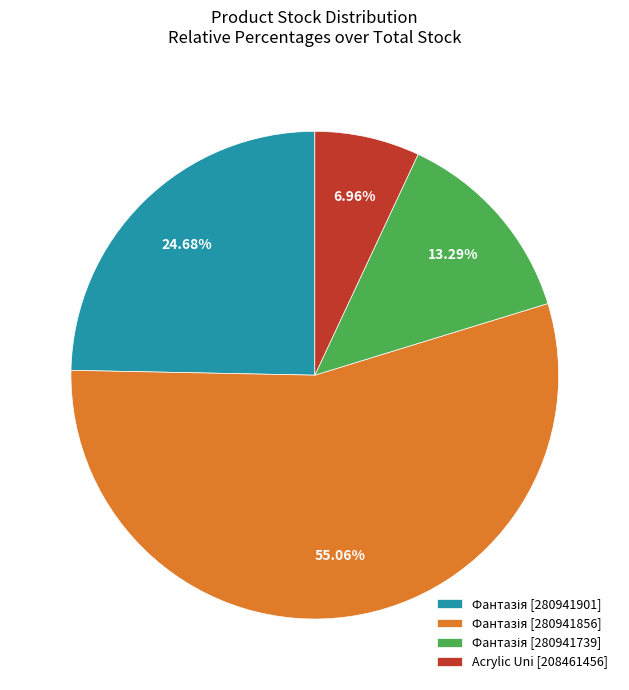

Is there any slice that represents more than half of the pie?

Yes